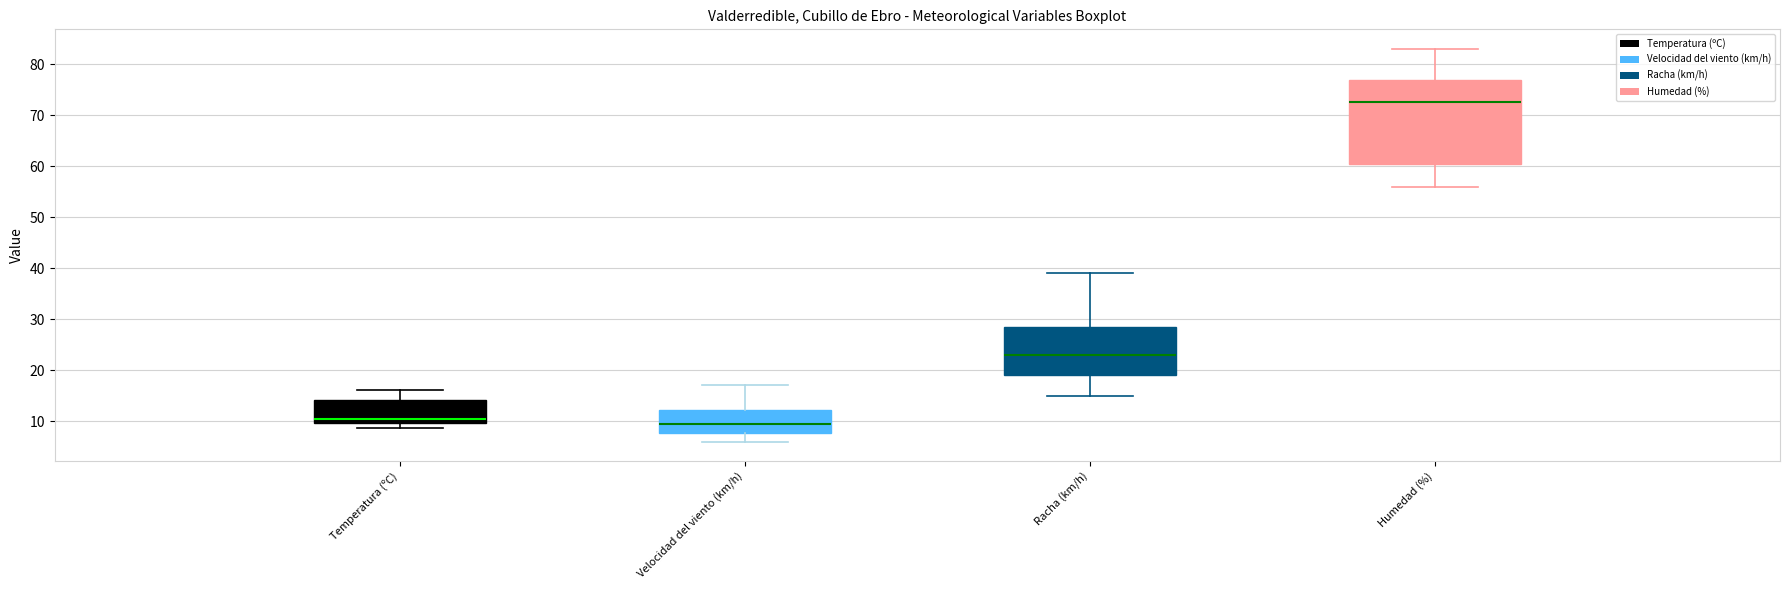

Which box has the lowest median line?

Velocidad del viento (km/h)